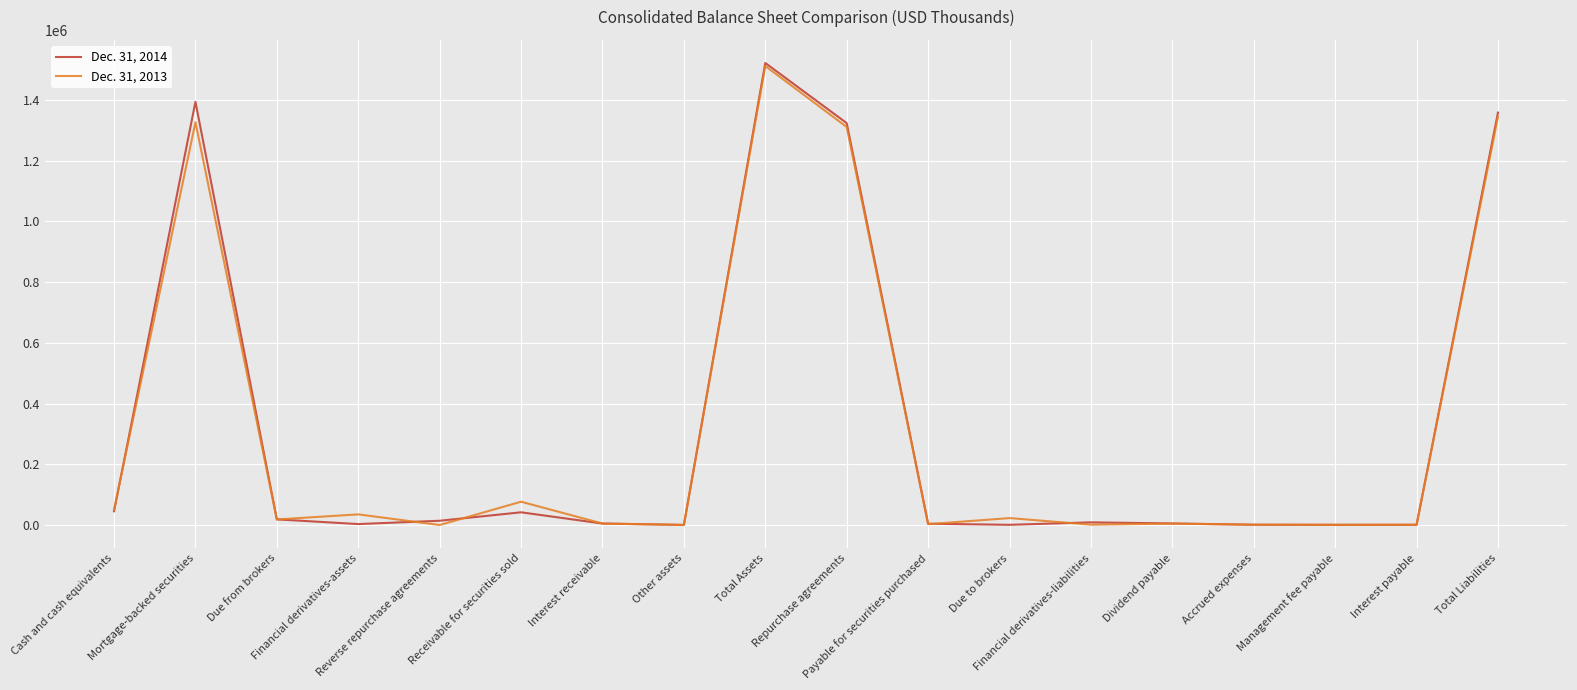

What position from the left is Receivable for securities sold?

6